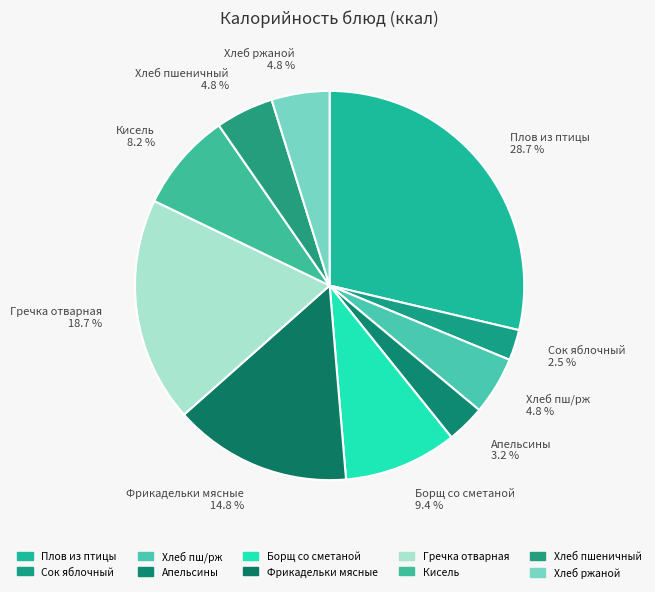

Is there any slice that represents more than half of the pie?

No